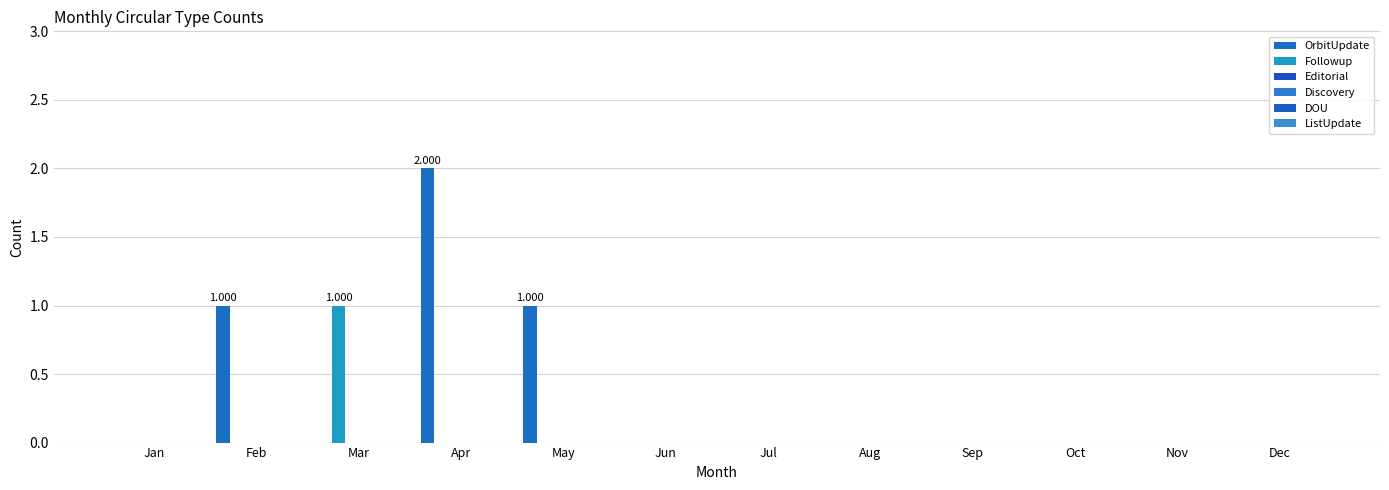

Which series has the widest spread of values?

OrbitUpdate